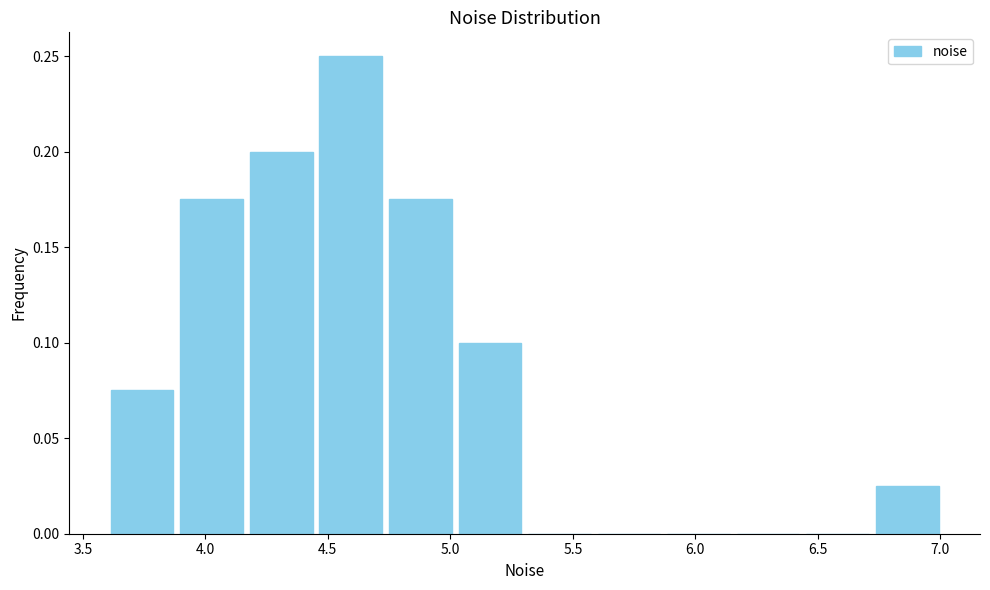

Which range on the x-axis has the tallest bar?

4.45 to 4.75